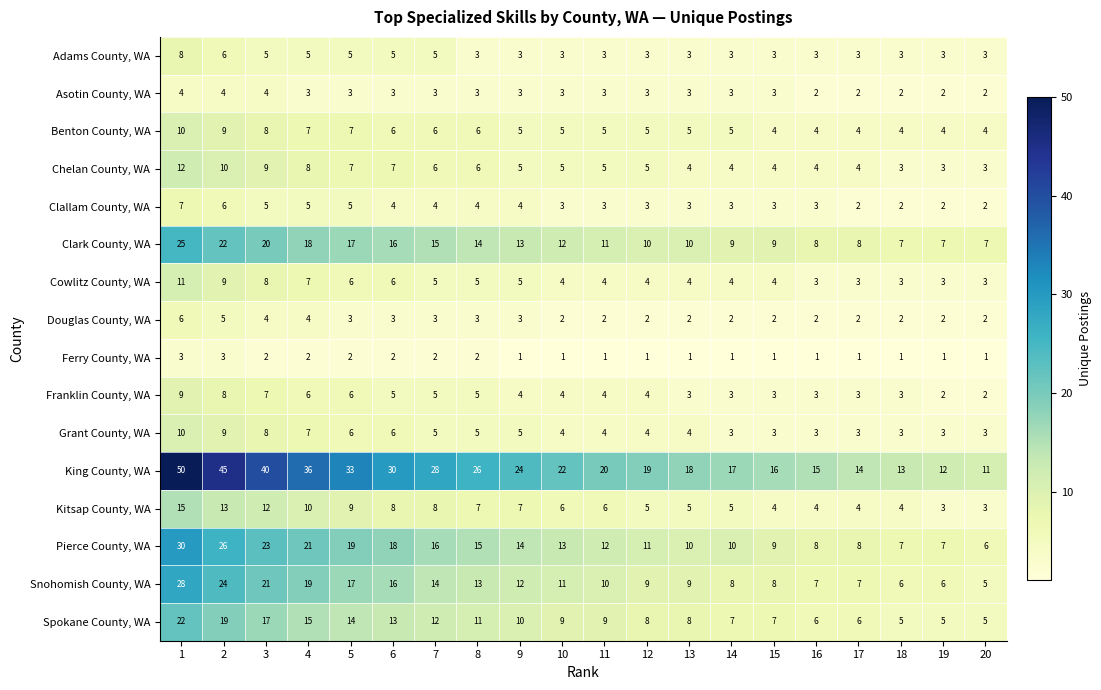

Which series has the largest total across all categories?

King County, WA